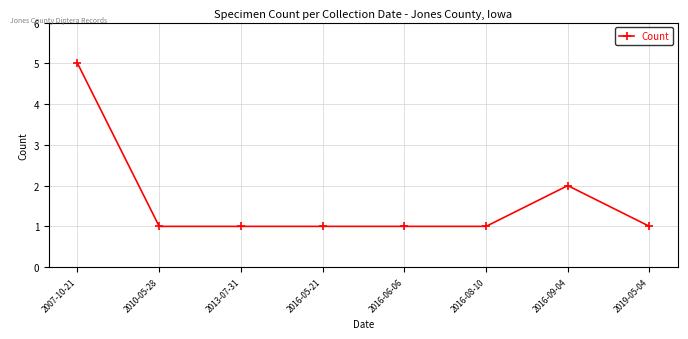

What position from the left is 2007-10-21?

1